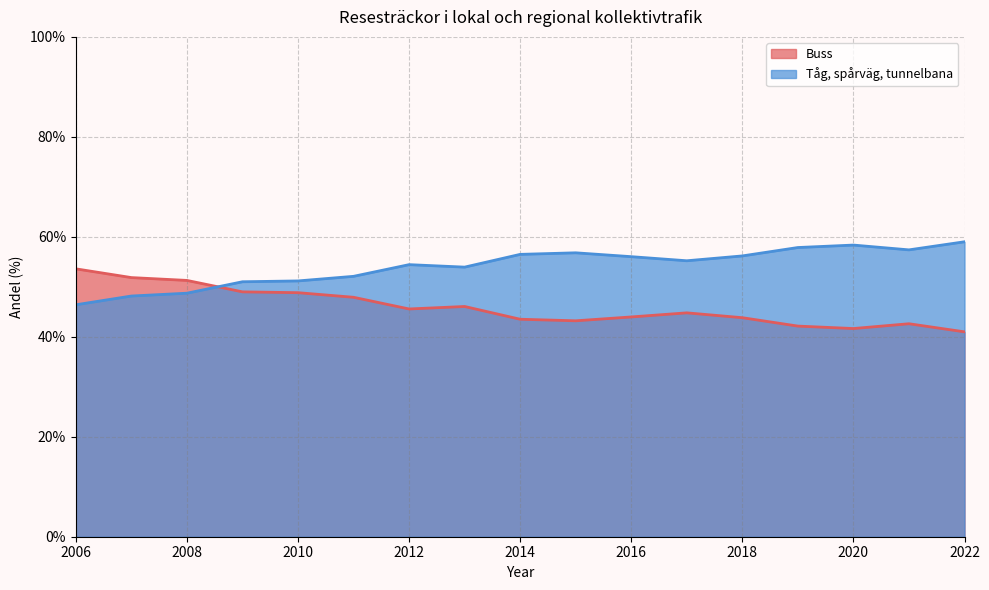

Does the chart display data point markers on the line(s)?

No